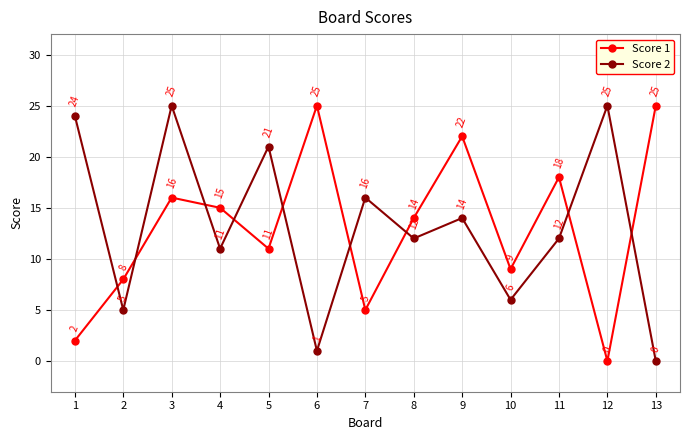

What is the average value of the Score 1 series?

13